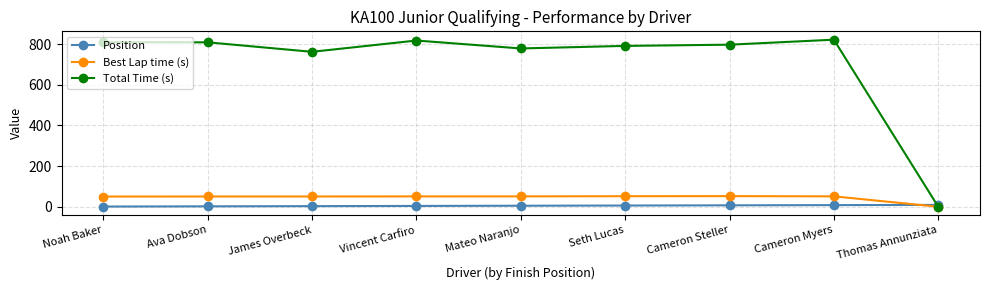

At which label does Total Time (s) reach its minimum?

Thomas Annunziata